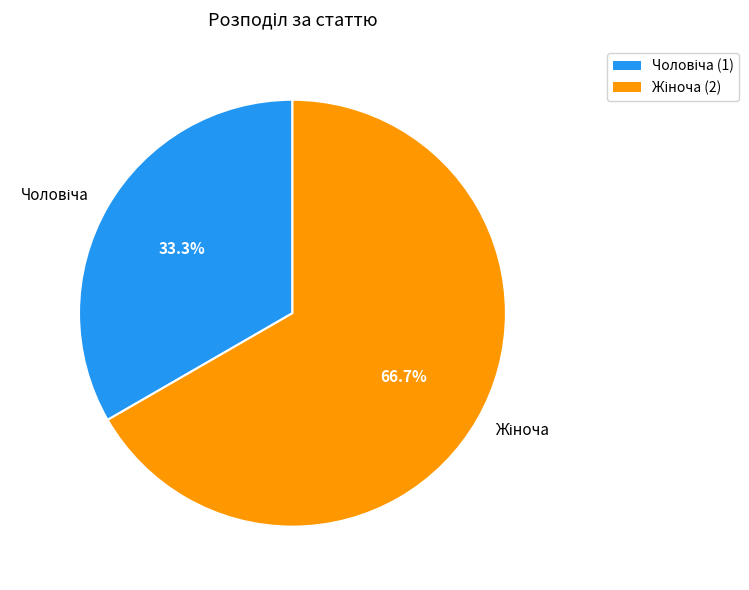

To the nearest percent, what is the difference between the largest and smallest slice percentages?

33%